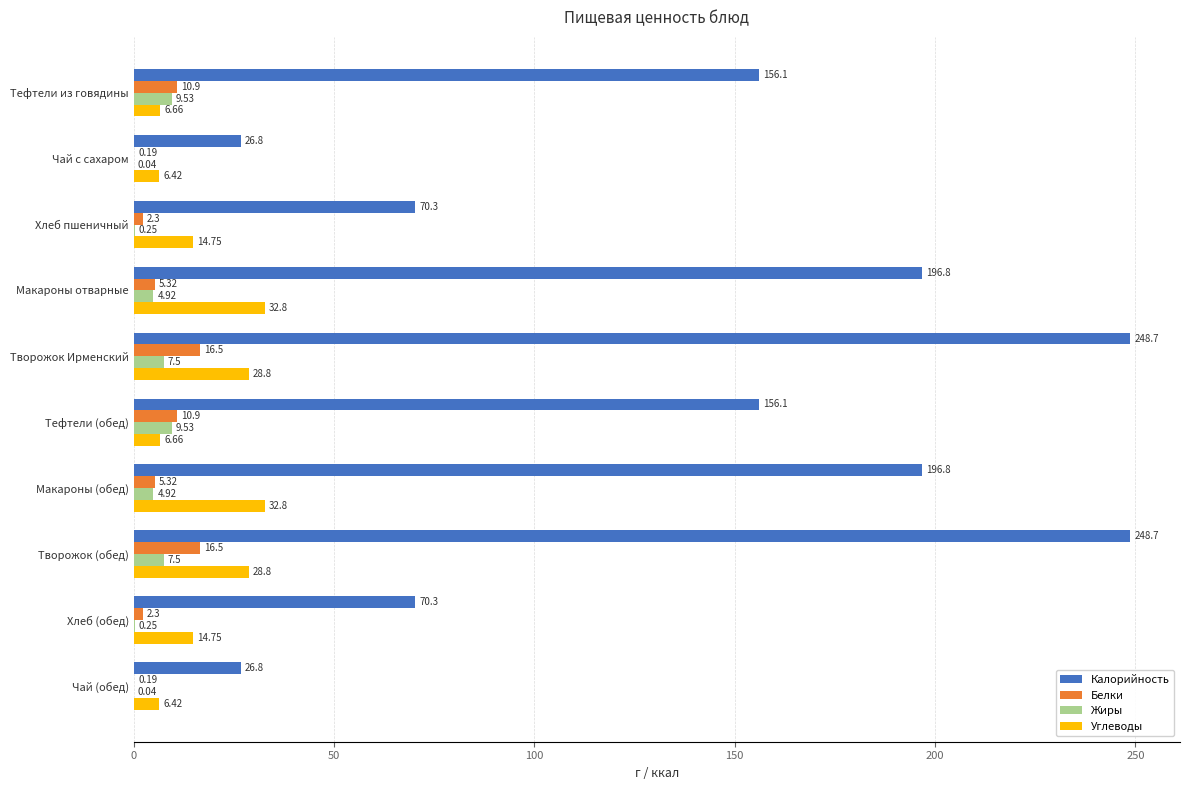

Which series changed the most between Чай с сахаром and Творожок (обед)?

Калорийность